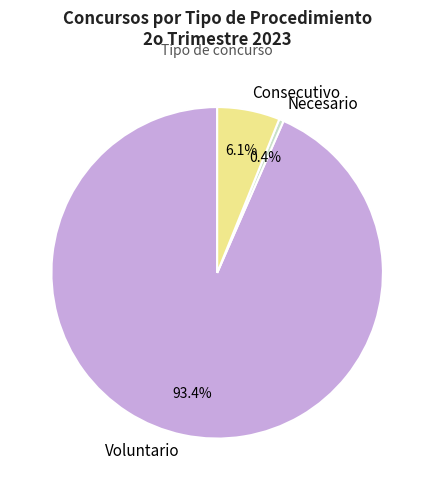

Rank the categories by value from highest to lowest.

Voluntario, Consecutivo, Necesario